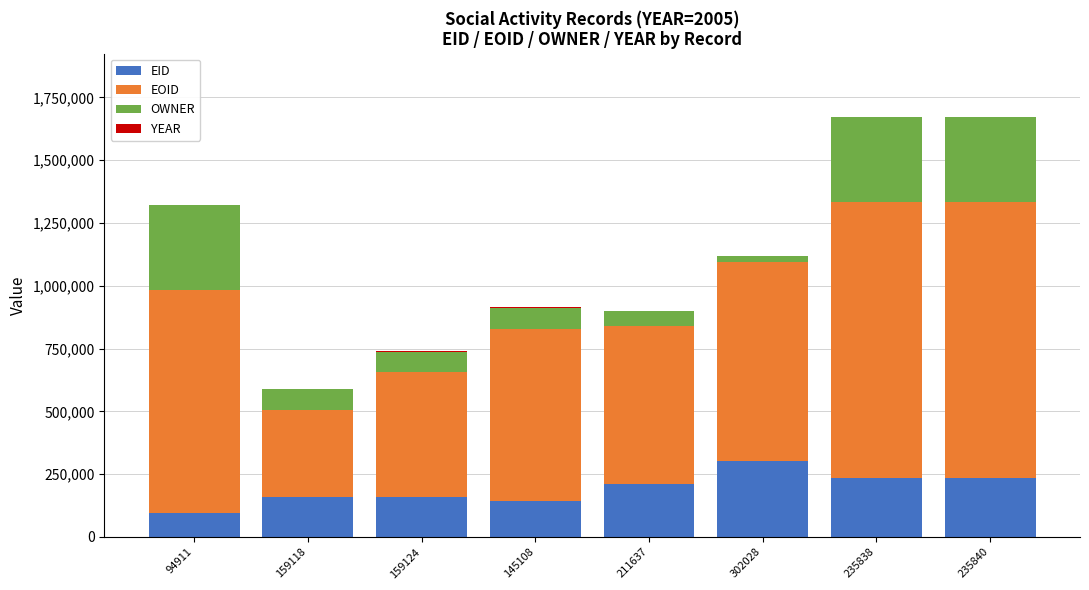

Which category has the highest value in the EID series?

302028